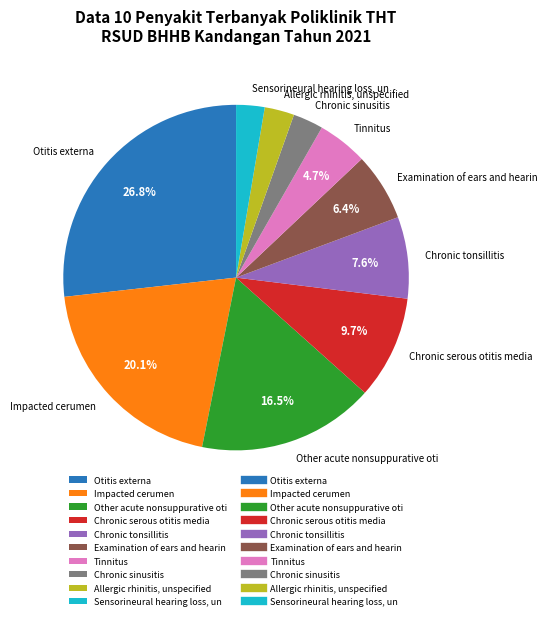

To the nearest percent, what portion does Sensorineural hearing loss, un represent?

3%